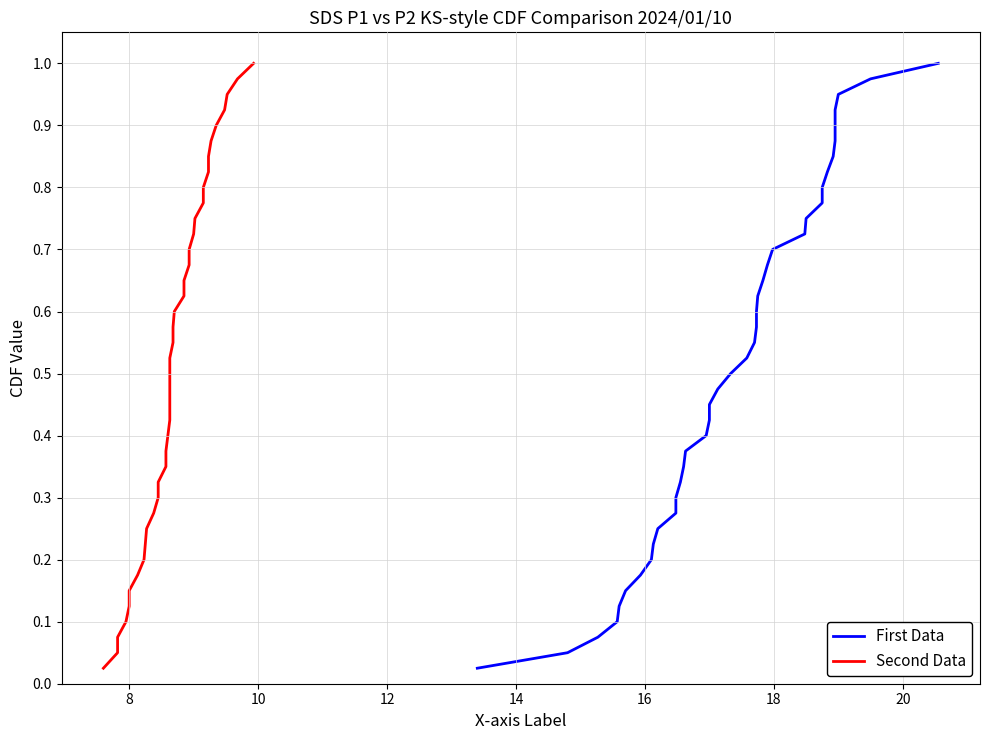

What is the maximum value for Second Data?

1.0